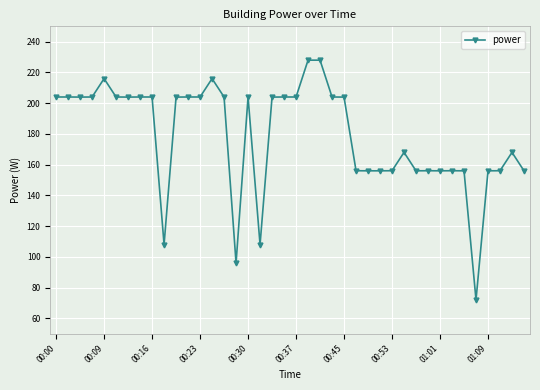

True or false: there are more than 1 points higher than both neighbors.

True